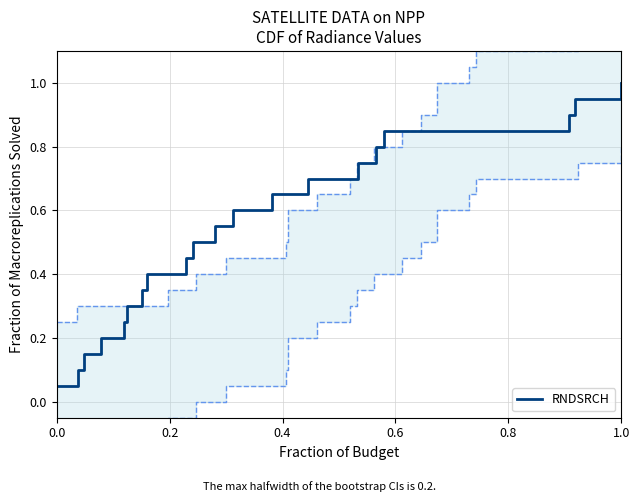

At which label does RNDSRCH reach its peak?

1.0